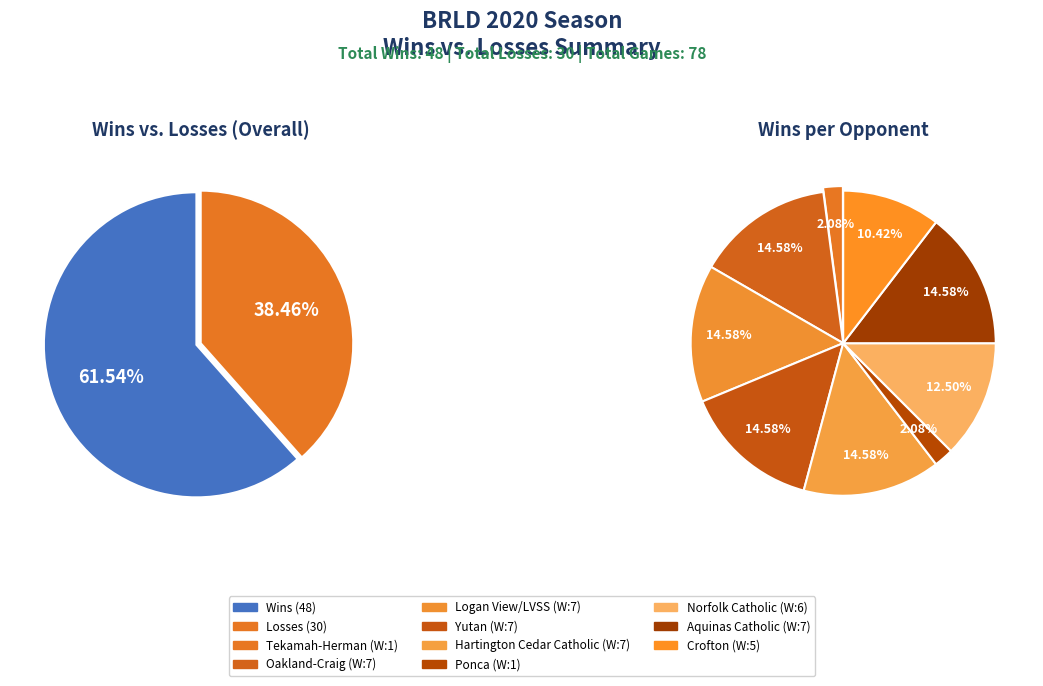

How much of the chart is everything except Yutan?

85.4%